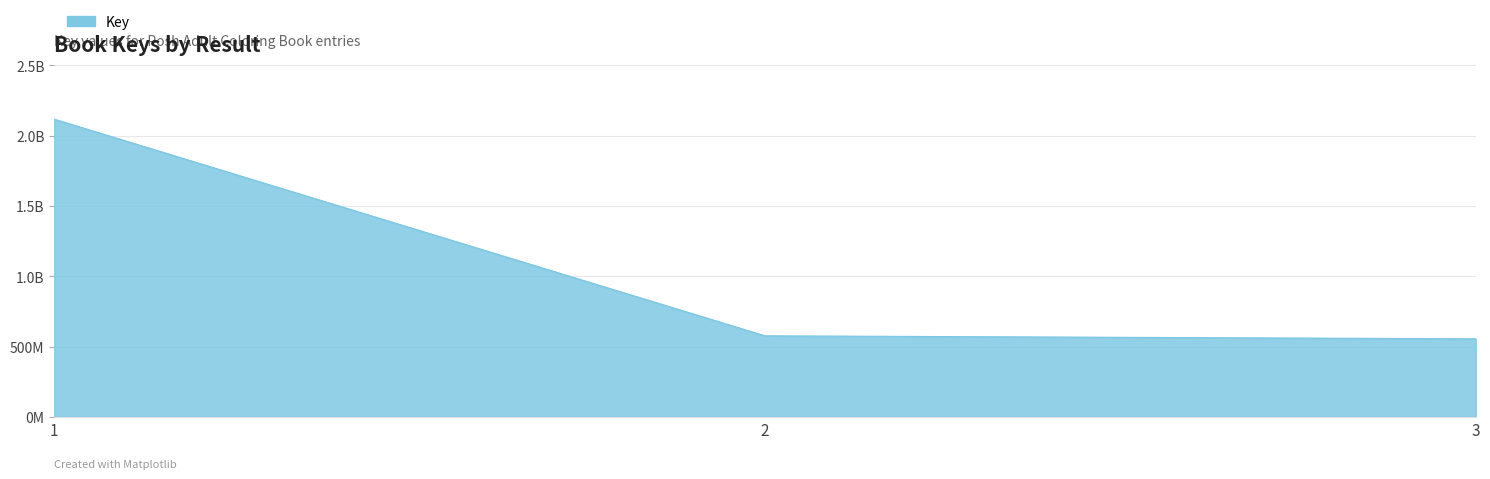

Does the chart have visible grid lines?

Yes